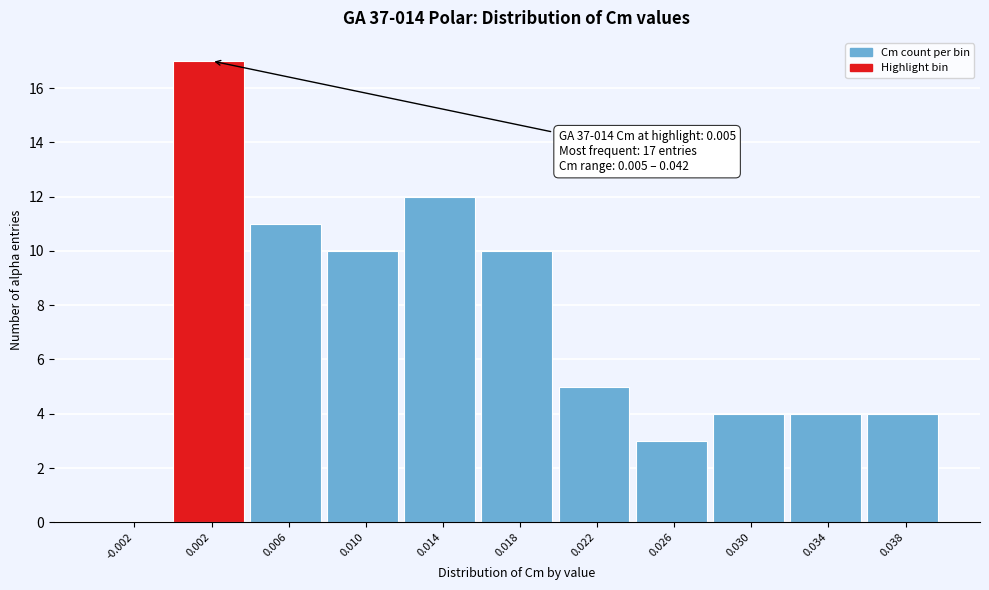

Reading right to left, what are all the values shown in this chart?

0.038=4	0.034=4	0.030=4	0.026=3	0.022=5	0.018=10	0.014=12	0.010=10	0.006=11	0.002=17	-0.002=0